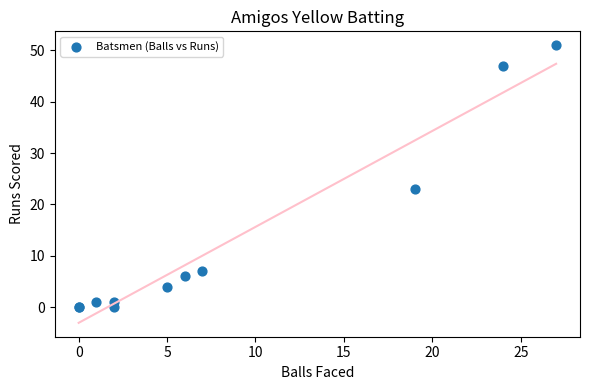

What Y value in the scatter plot is closest to 25?

23